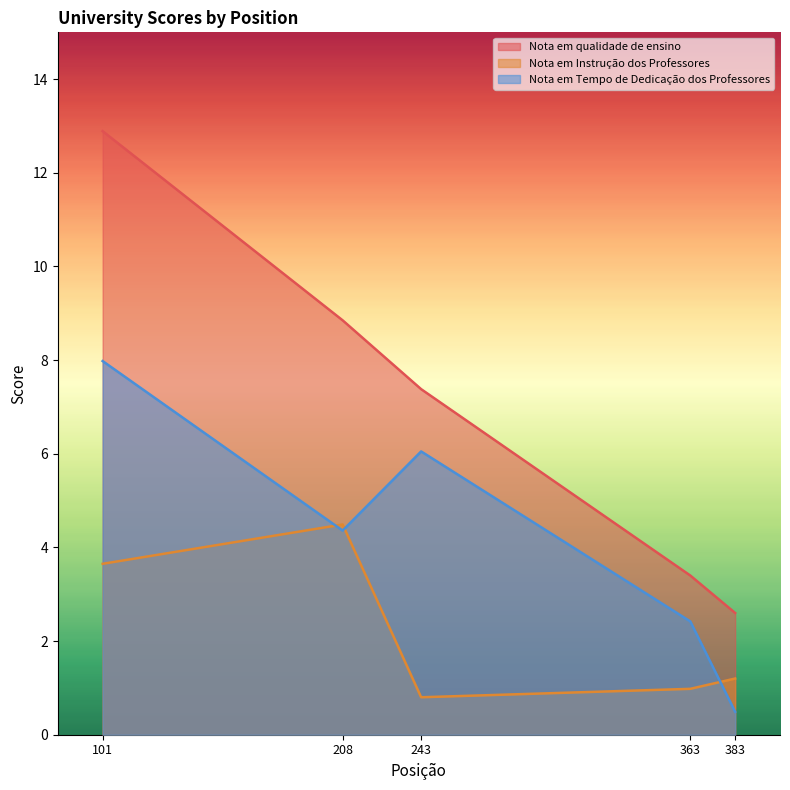

True or false: Nota em qualidade de ensino has more than 2 interior local peaks.

False